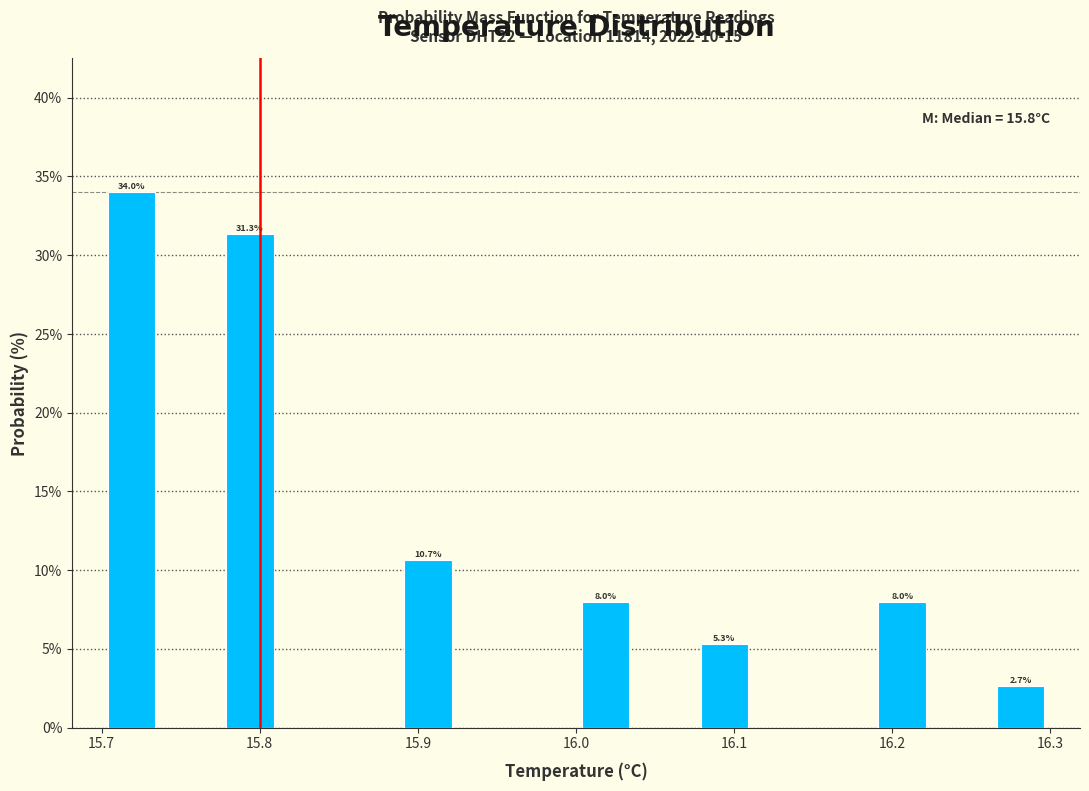

Around what value on the x-axis is the tallest bar? Give the approximate position of its centre, as read against the axis.

15.72